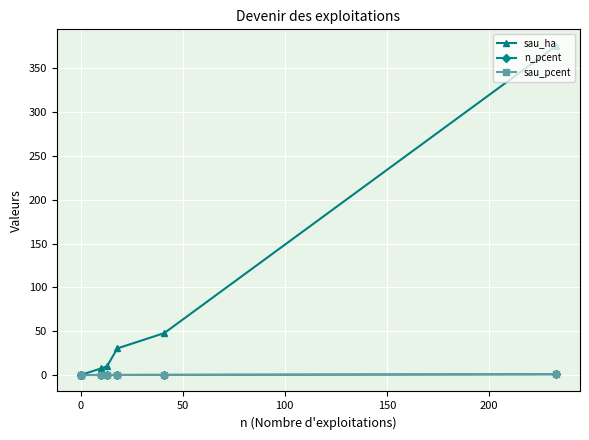

What is the average value of the sau_pcent series?

0.2